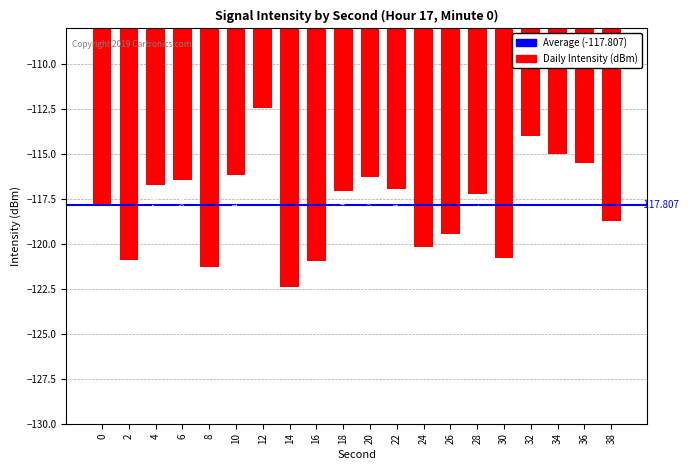

The value at 14 is -48.1. True or false?

False